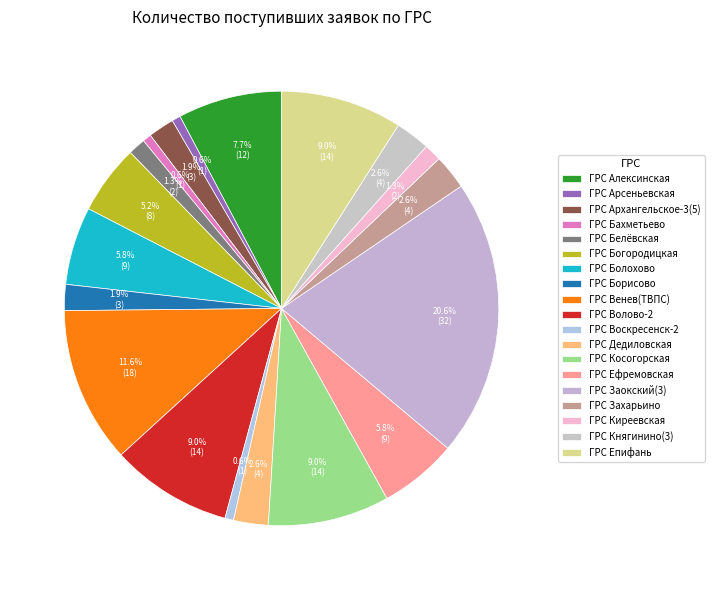

Is it true that ГРС Арсеньевская is 1% of the pie?

True